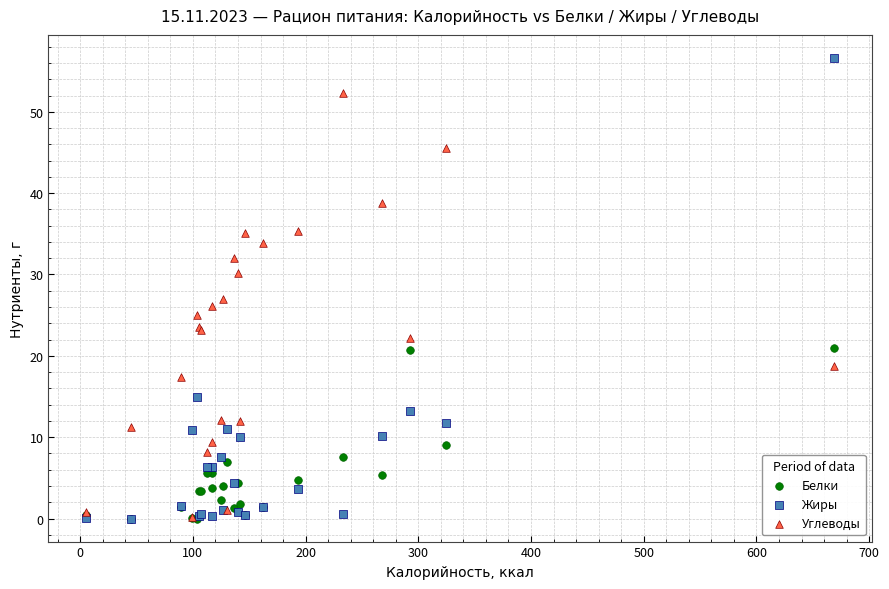

Which series reaches the maximum Y coordinate?

Жиры